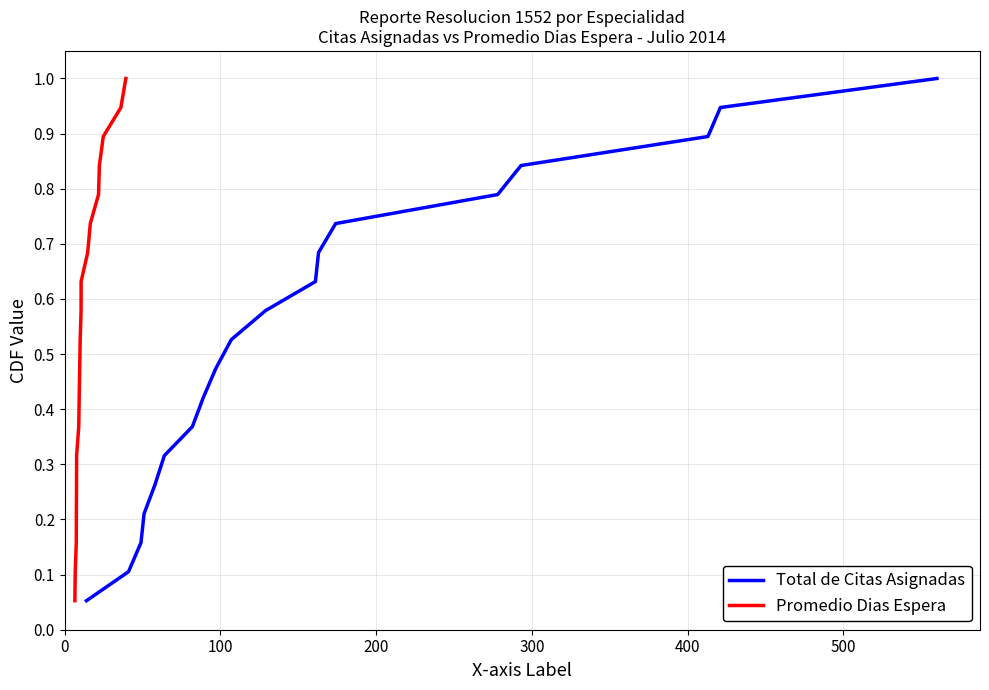

Which series has the largest range (max minus min)?

Total de Citas Asignadas